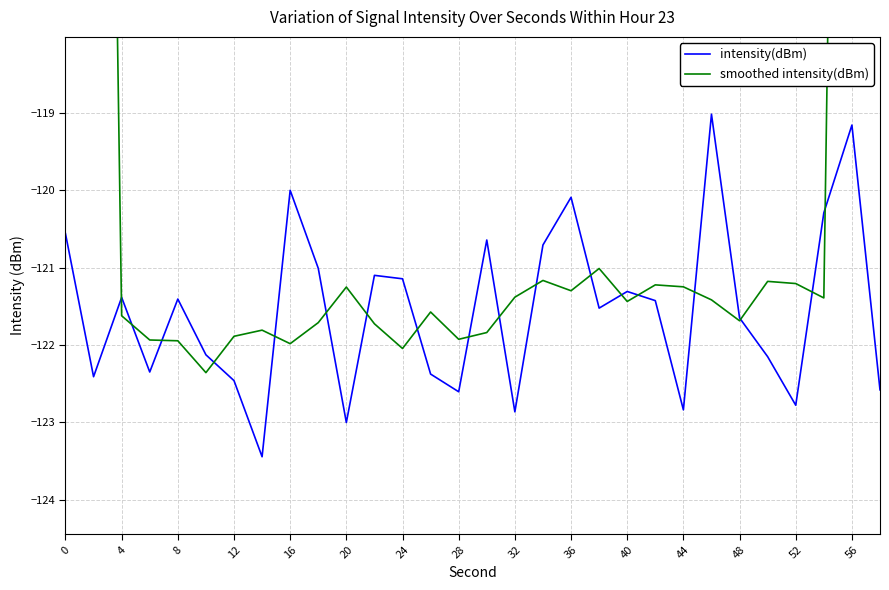

In intensity(dBm), how many points are higher than both neighbors (excluding endpoints)?

9